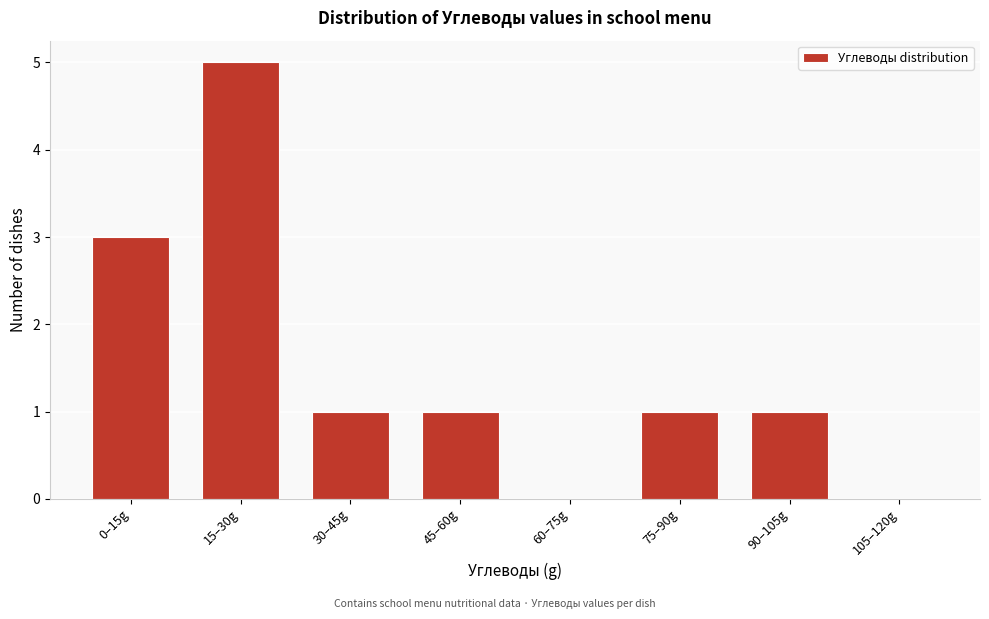

Reading right to left, what are all the values shown in this chart?

105–120g=0	90–105g=1	75–90g=1	60–75g=0	45–60g=1	30–45g=1	15–30g=5	0–15g=3